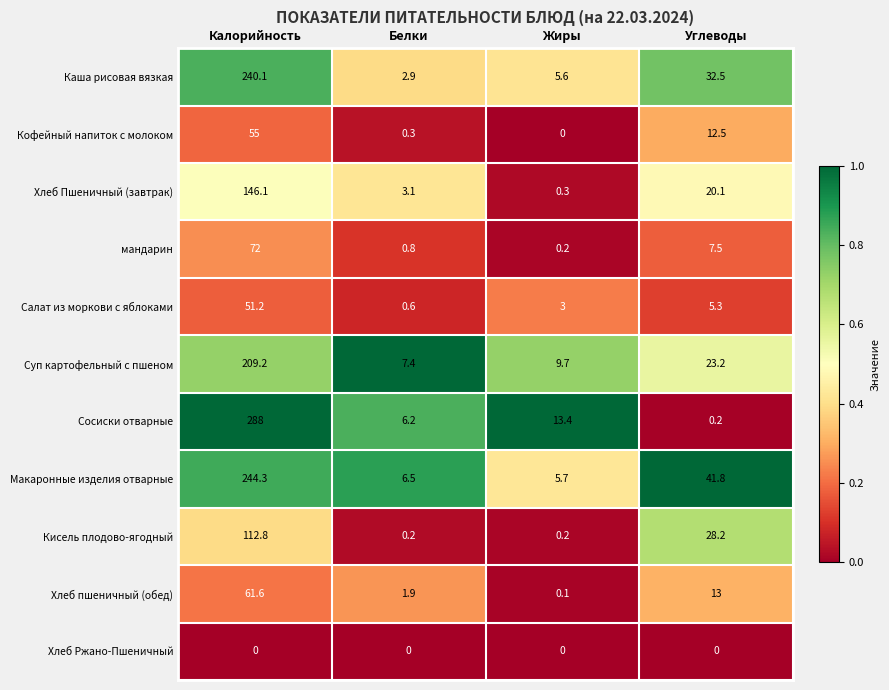

What value does the Кофейный напиток с молоком series have at Калорийность?

55.0